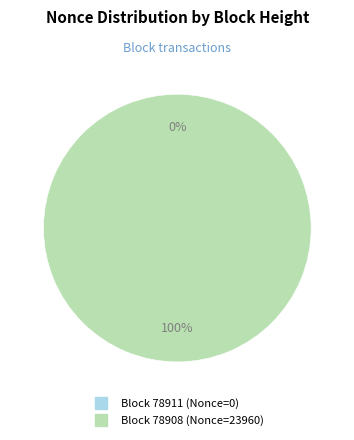

True or false: 78908 accounts for 100% of the total.

True